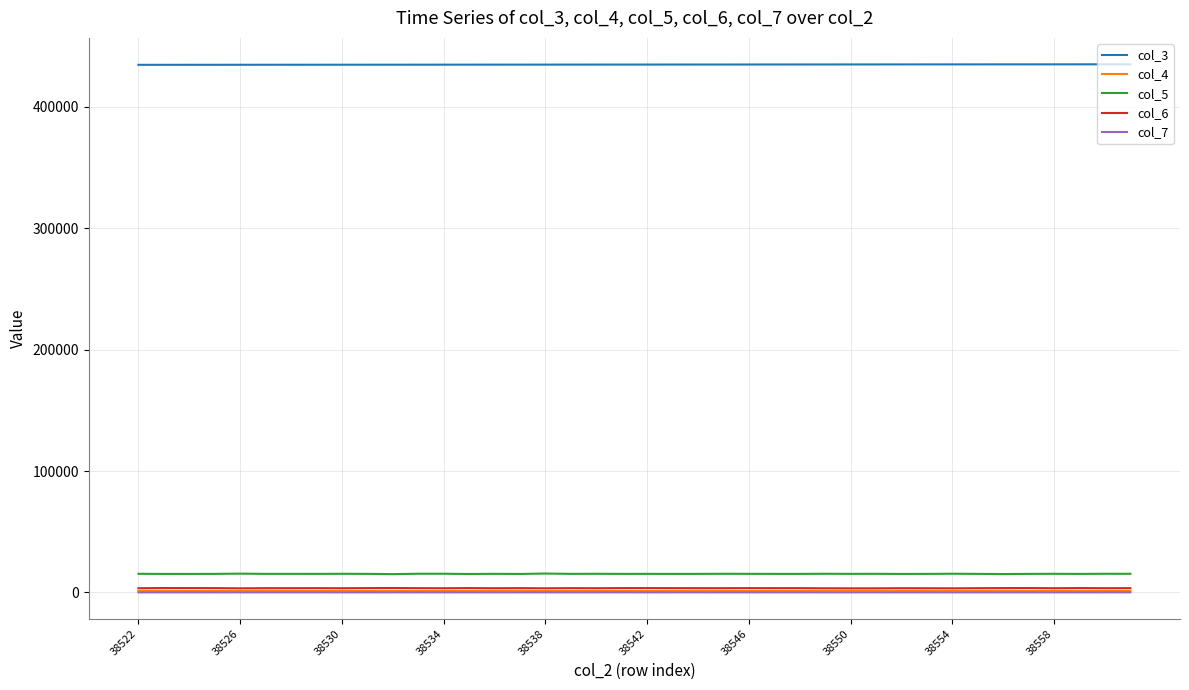

Which series has the largest total across all categories?

col_3